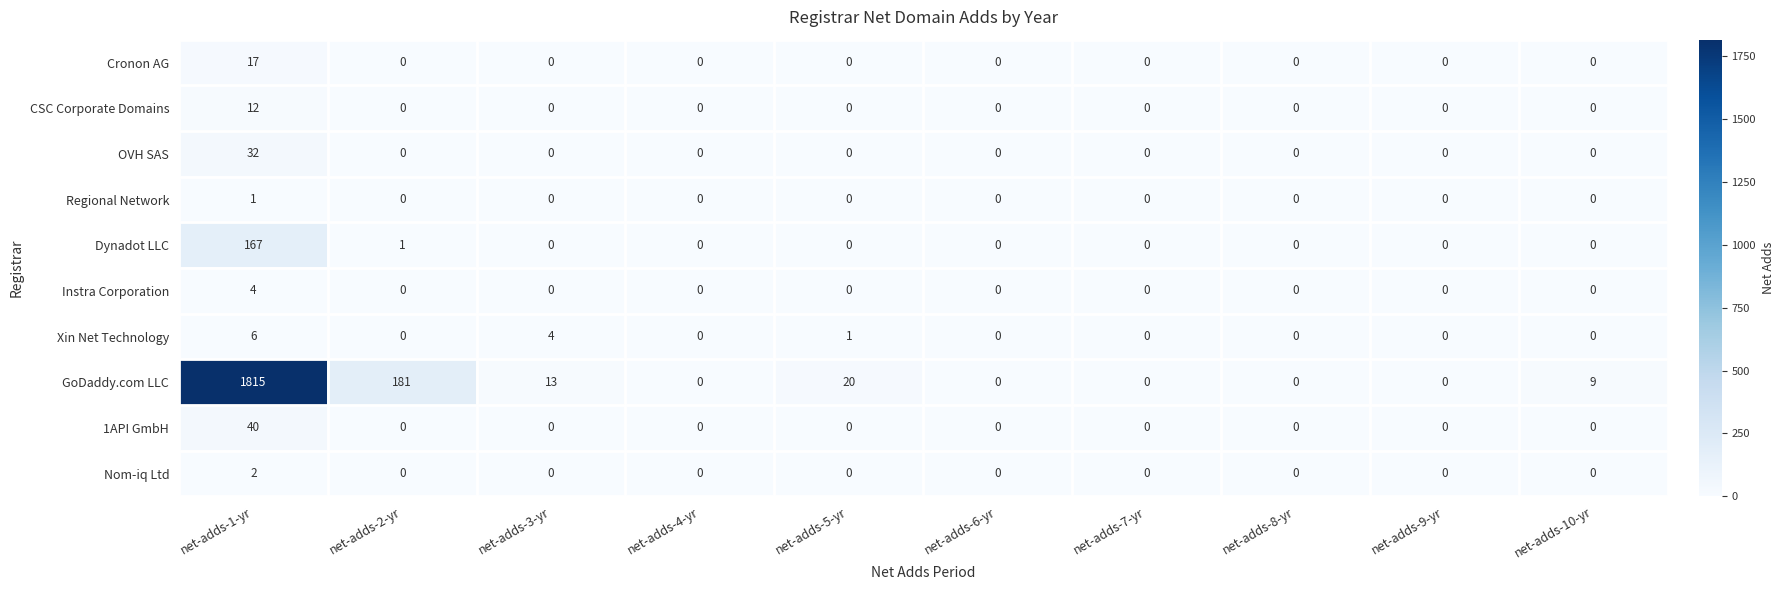

What is the sum of all Xin Net Technology values?

11